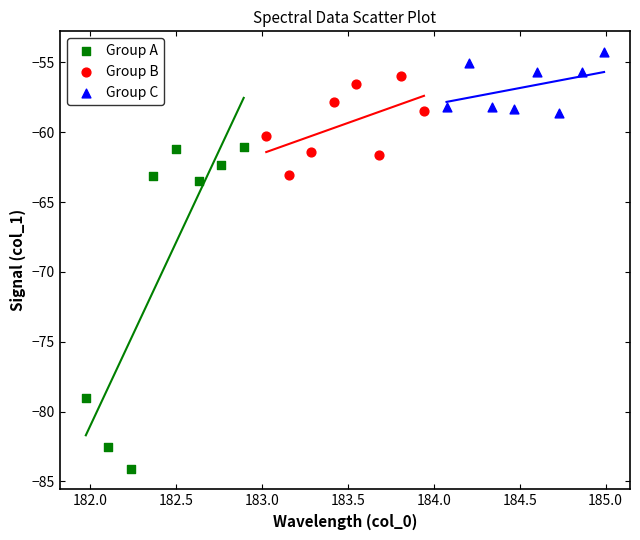

Which series contains the lowest Y value?

Group A